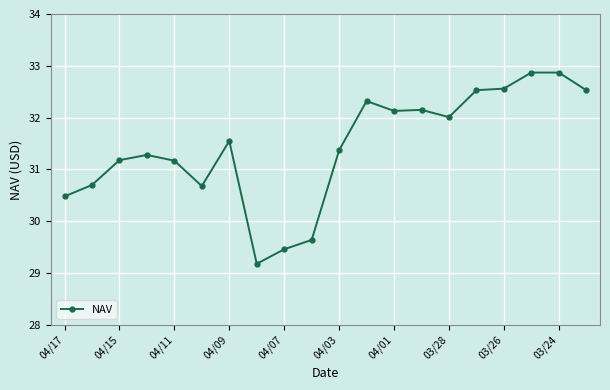

How many values exceed 31?

14